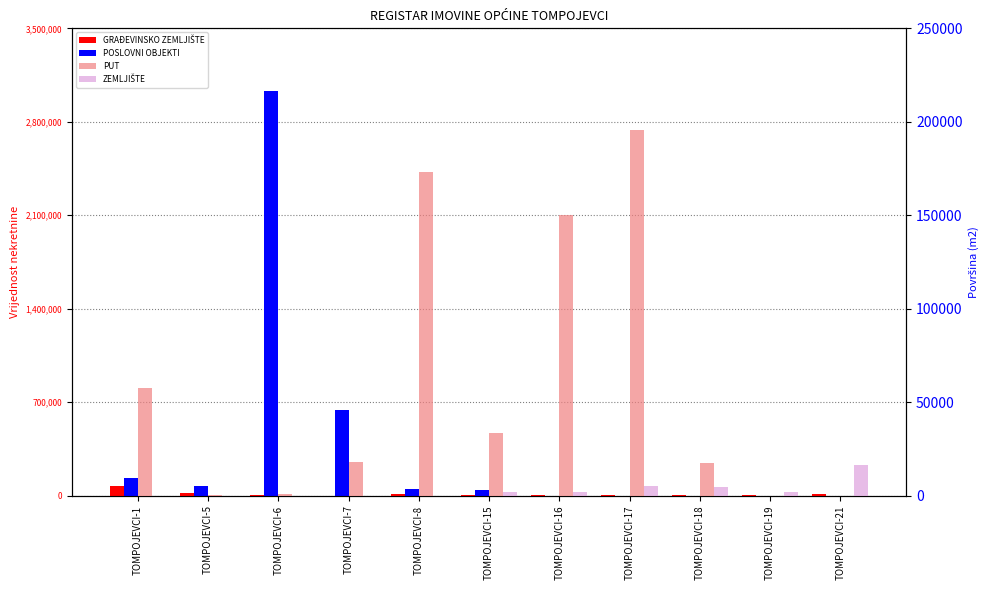

What is the difference between the second highest and minimum values in the ZEMLJIŠTE series?

5014.1